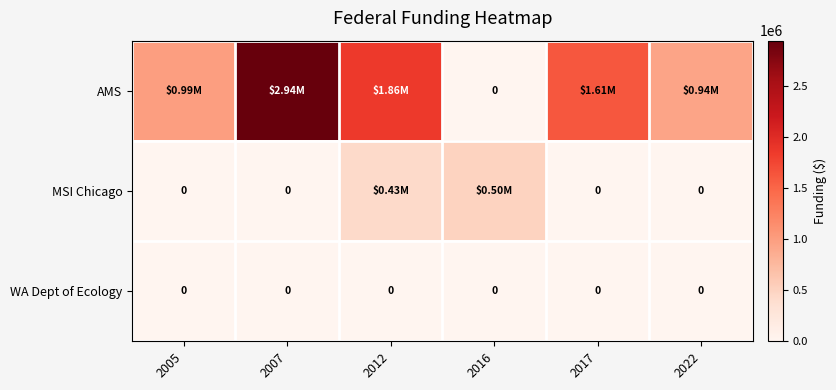

Which category has the lowest value in the WA Dept of Ecology series?

2005